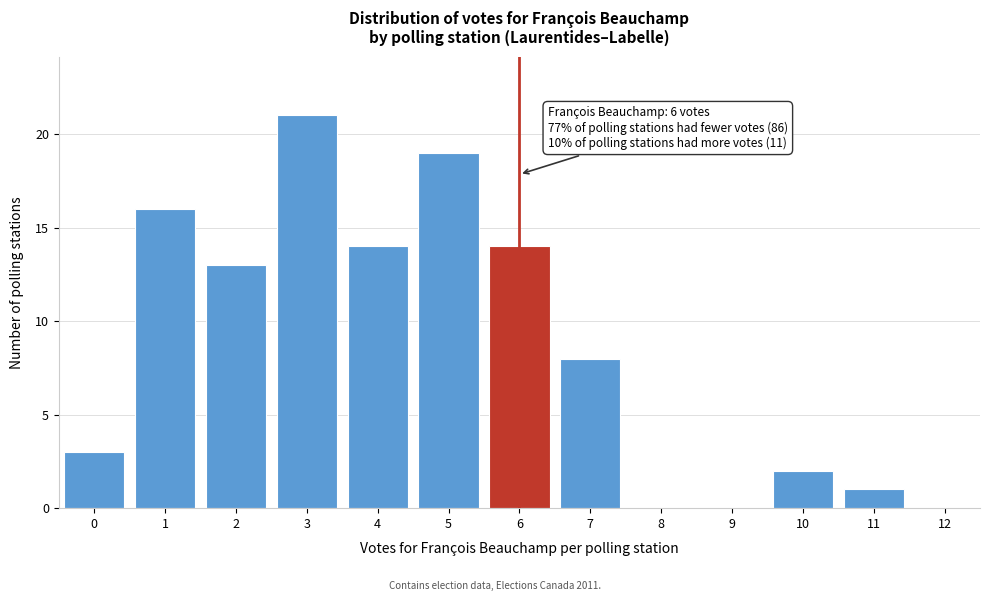

Which range on the x-axis has the tallest bar?

2.5 to 3.5